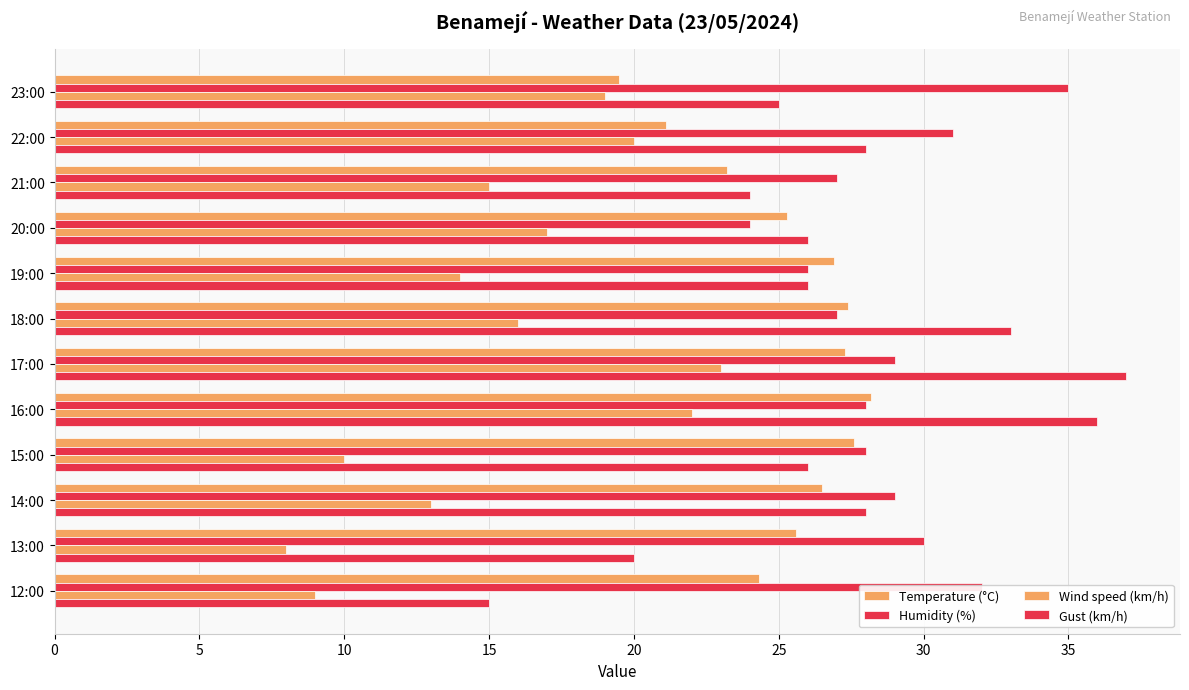

How many categories are shown in the chart?

12